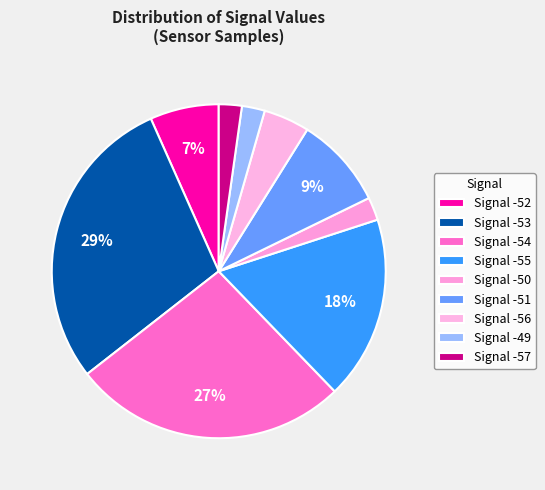

Count the number of slices in the pie.

9